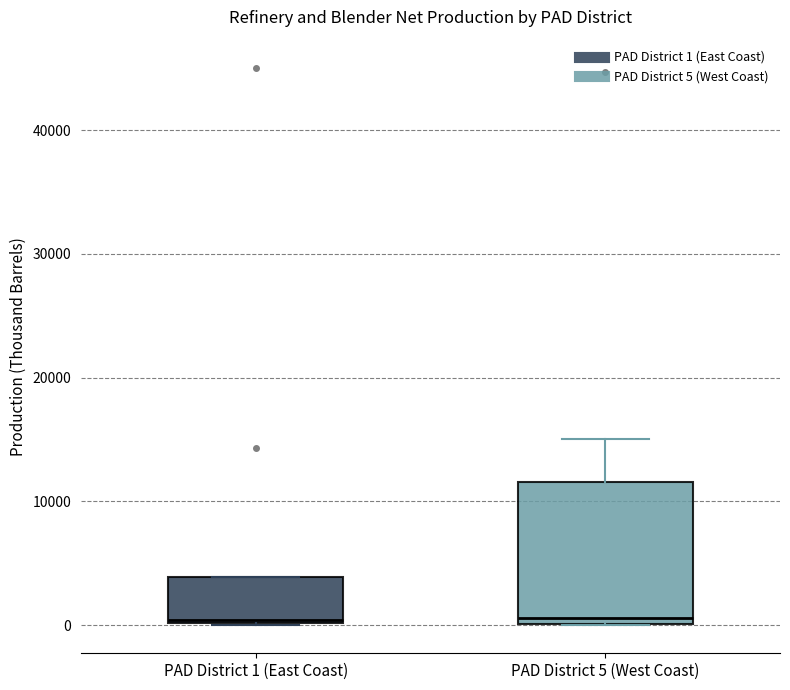

Reading left to right, transcribe this box plot: for each box, give where its median line is, the range the box spans, and where its two whiskers end, as read against the y-axis. The values are not printed on the chart, so give them approximately, as read against the axis.

PAD District 1 (East Coast): median 0, box 0 to 4000, whiskers 0 to 4000
PAD District 5 (West Coast): median 1000, box 0 to 12000, whiskers 0 to 15000